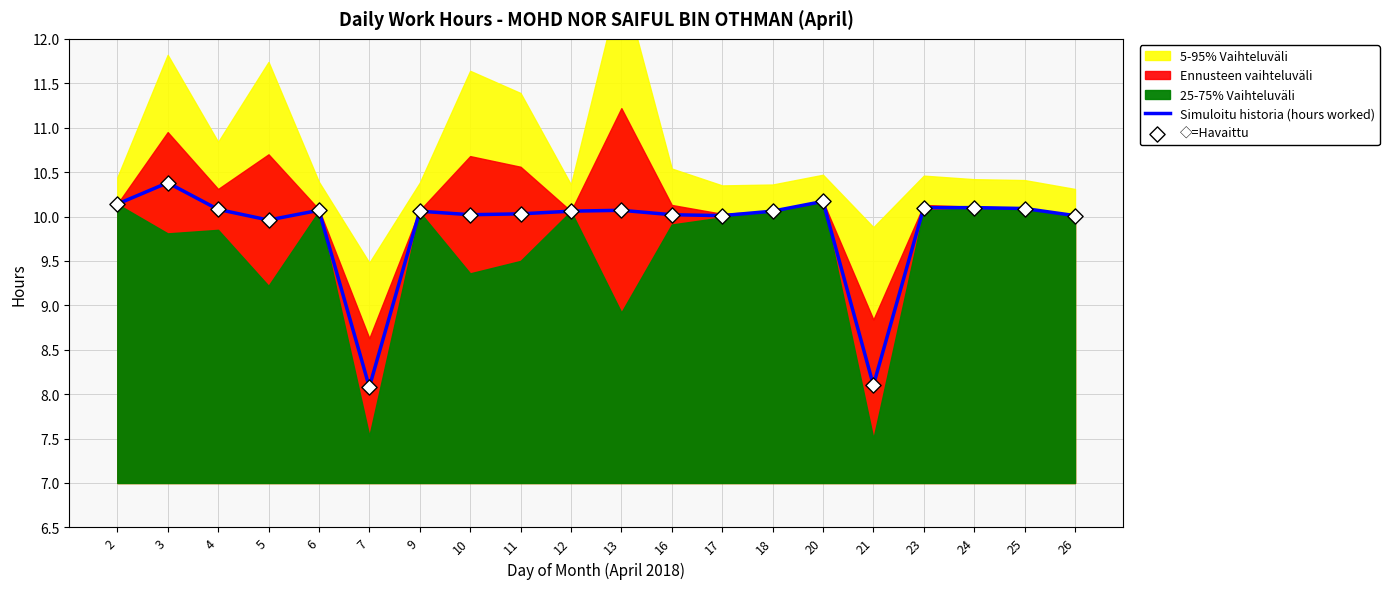

At how many categories does at least one series exceed 8?

20